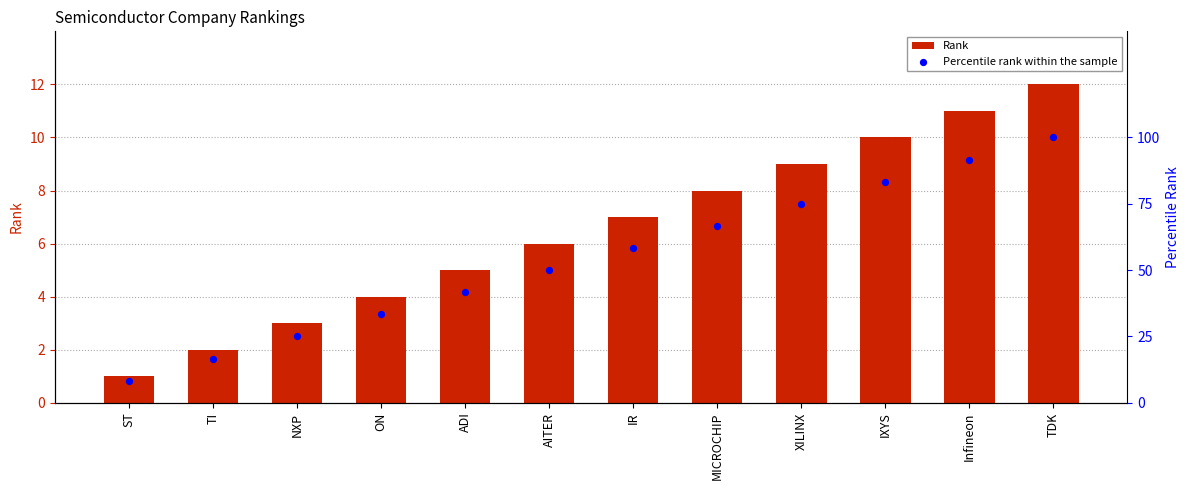

What is the total value across all series at ADI?

46.7